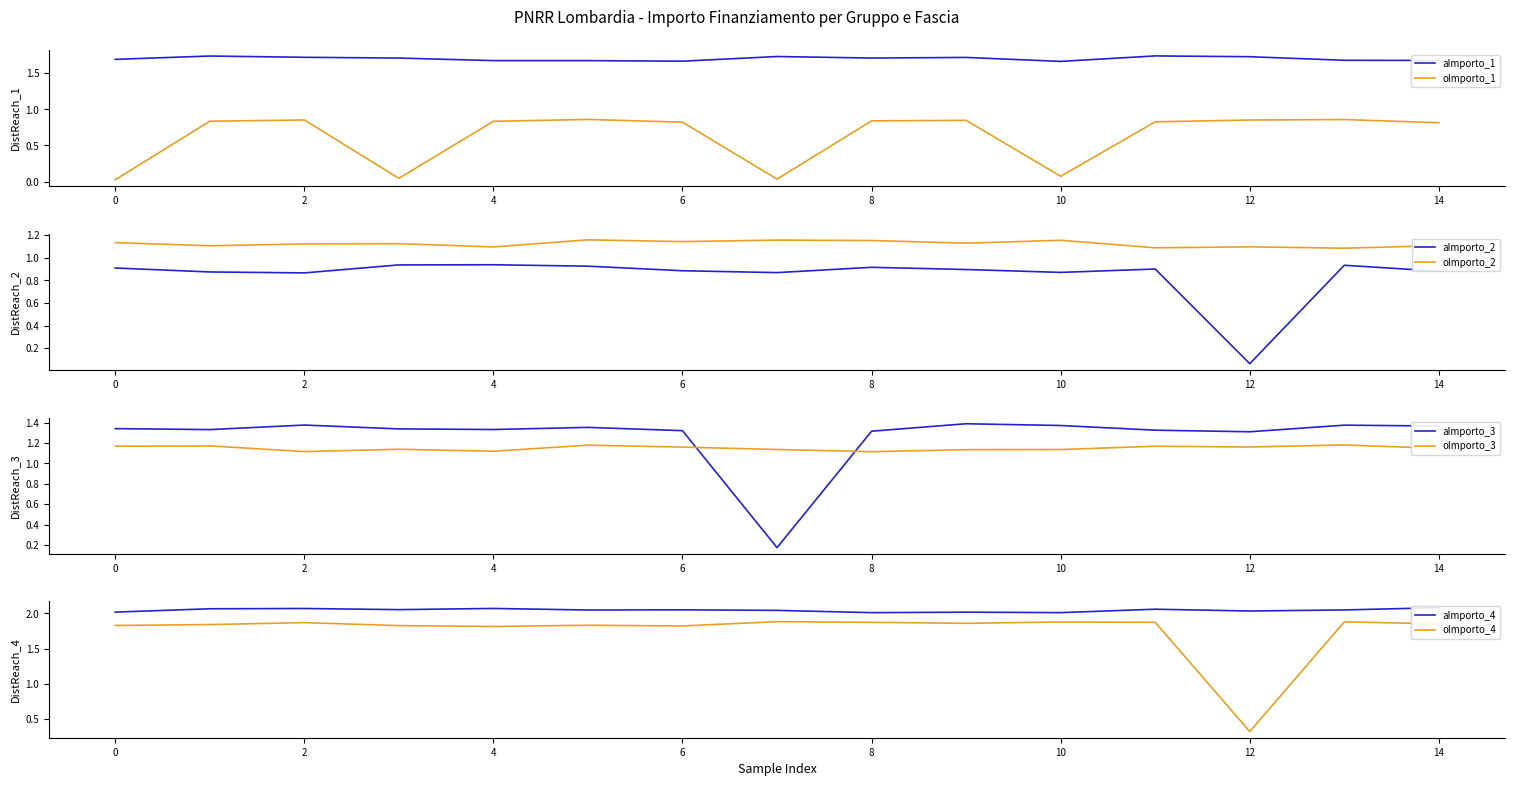

True or false: aImporto_1 and oImporto_1 cross at least once.

False